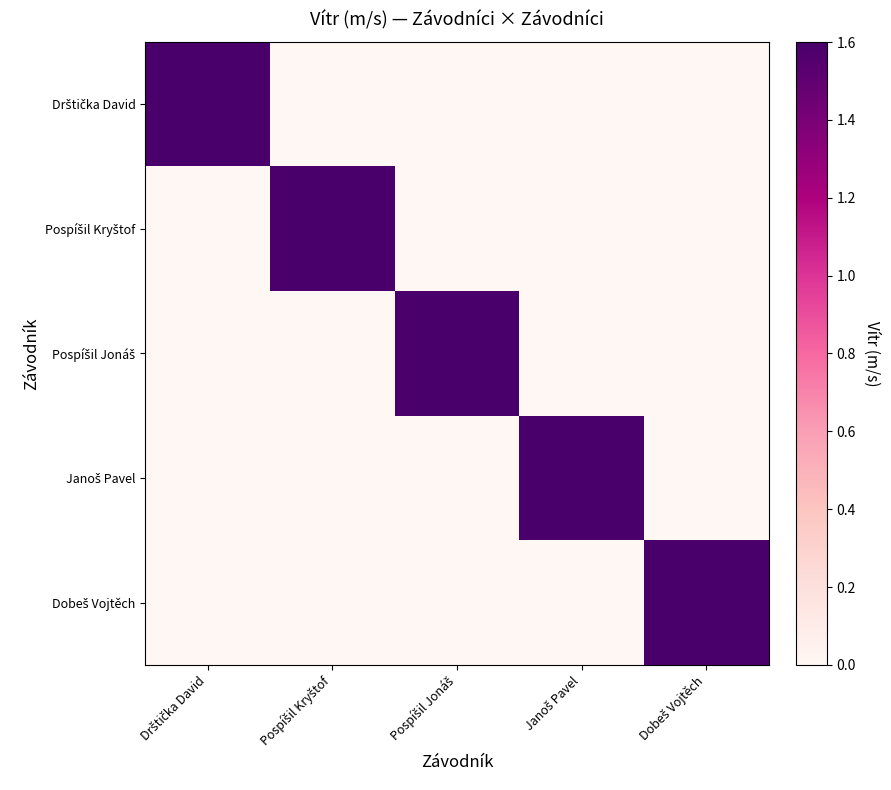

What is the greatest value displayed?

1.6